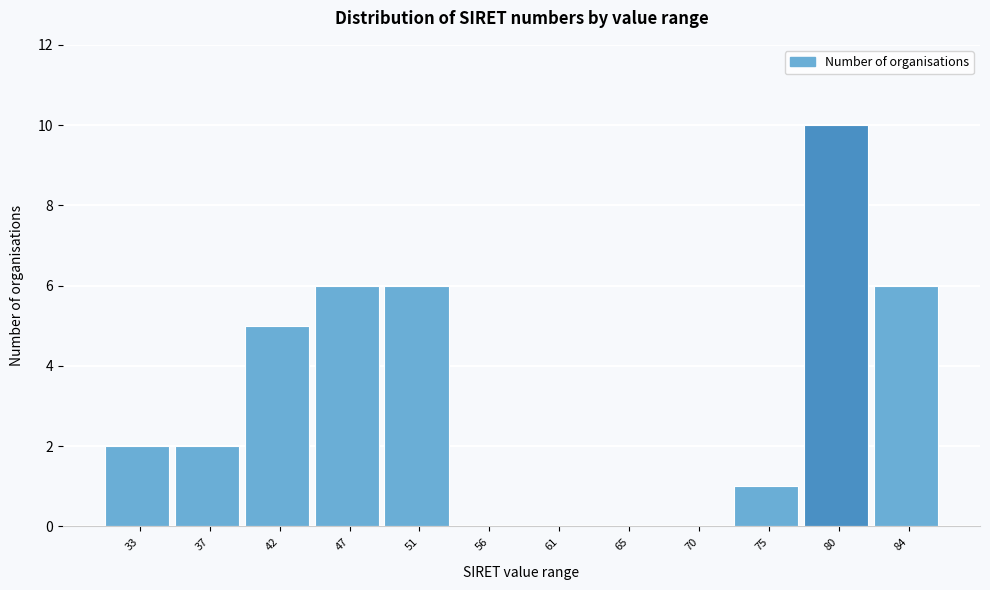

Reading left to right, transcribe all the data shown in this chart.

33=2	37=2	42=5	47=6	51=6	56=0	61=0	65=0	70=0	75=1	80=10	84=6